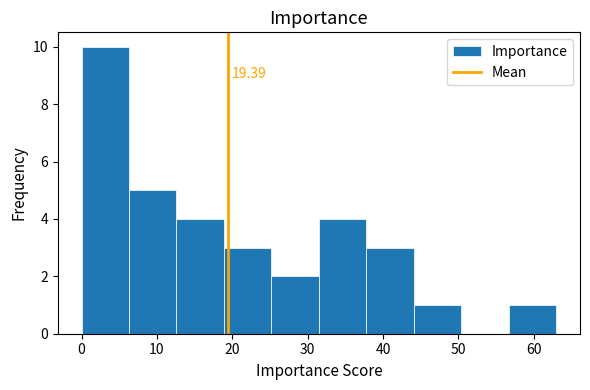

Over which range of the x-axis is the bar tallest?

0.0 to 6.3